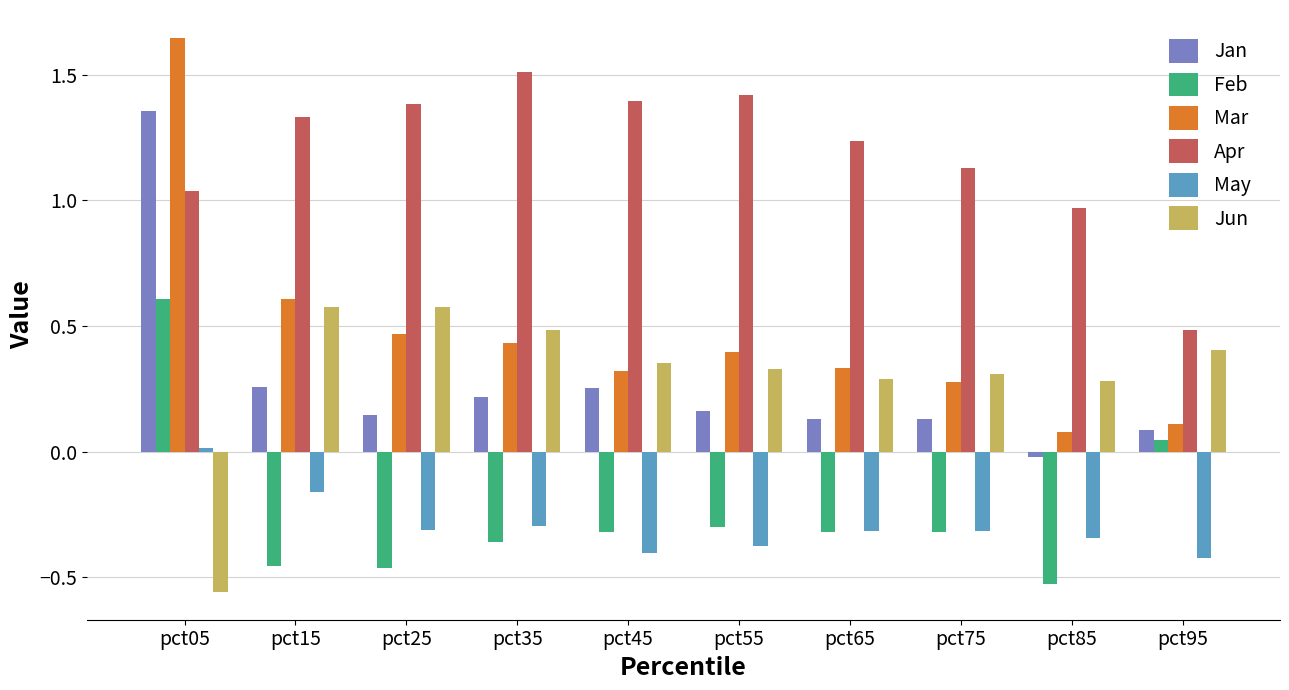

Is the value of Jun at pct45 greater than the value of Apr at pct85?

No